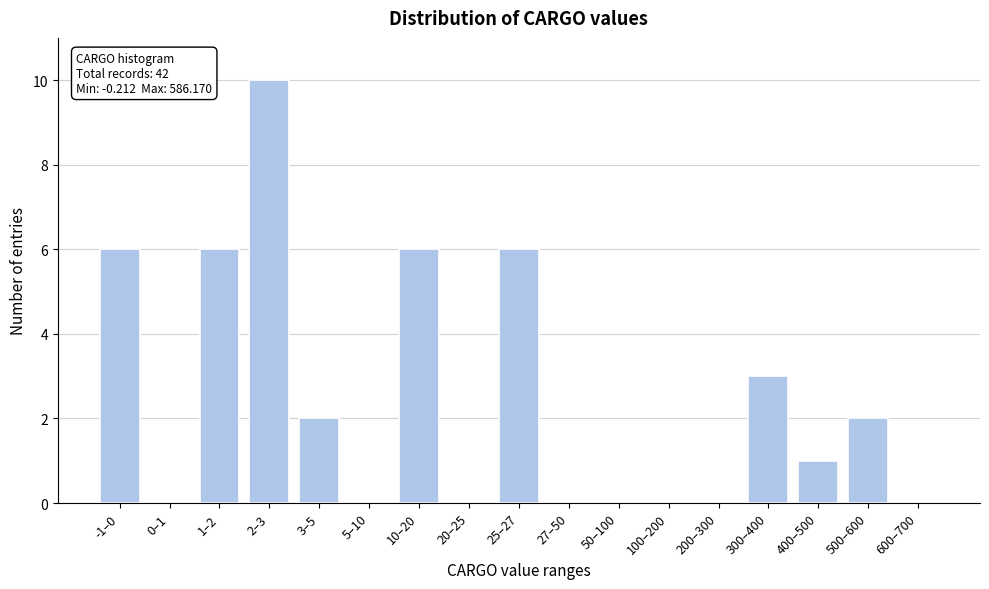

Reading right to left, transcribe all the data shown in this chart.

600–700=0	500–600=2	400–500=1	300–400=3	200–300=0	100–200=0	50–100=0	27–50=0	25–27=6	20–25=0	10–20=6	5–10=0	3–5=2	2–3=10	1–2=6	0–1=0	-1–0=6